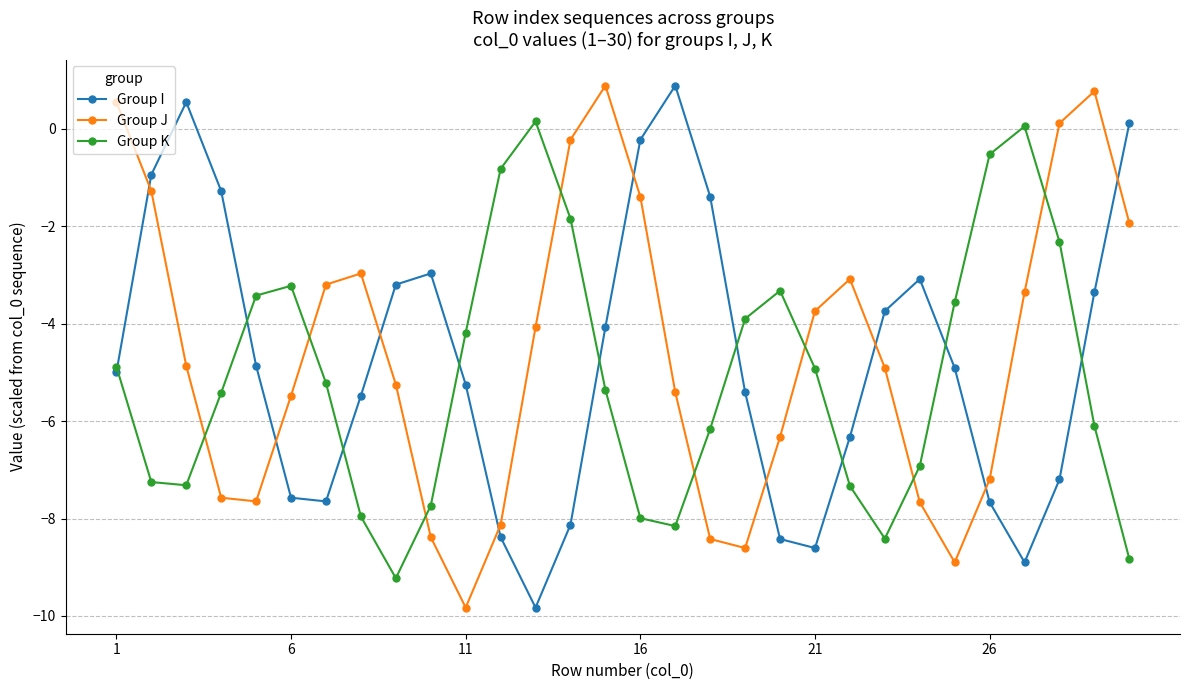

What is the value of the Group J point at the 22nd from the left?

-3.1